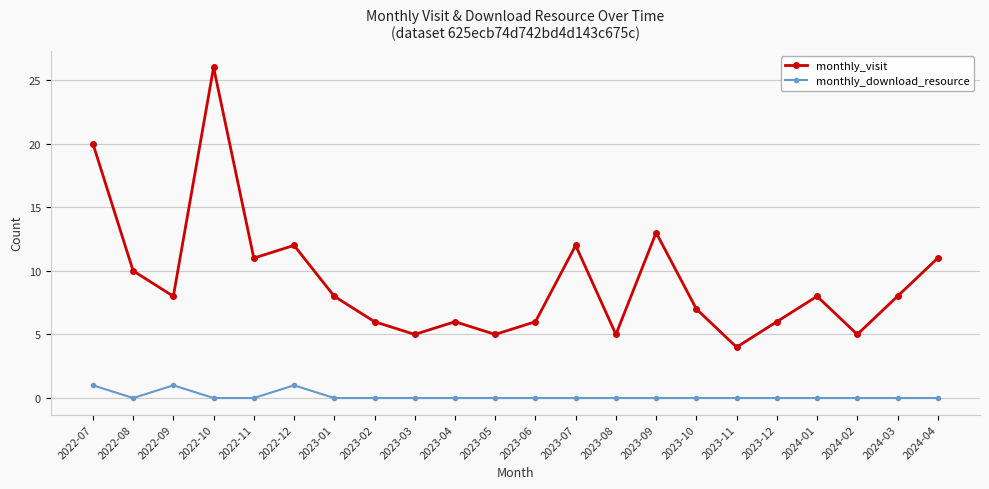

At which category does monthly_visit reach its first local peak?

2022-10